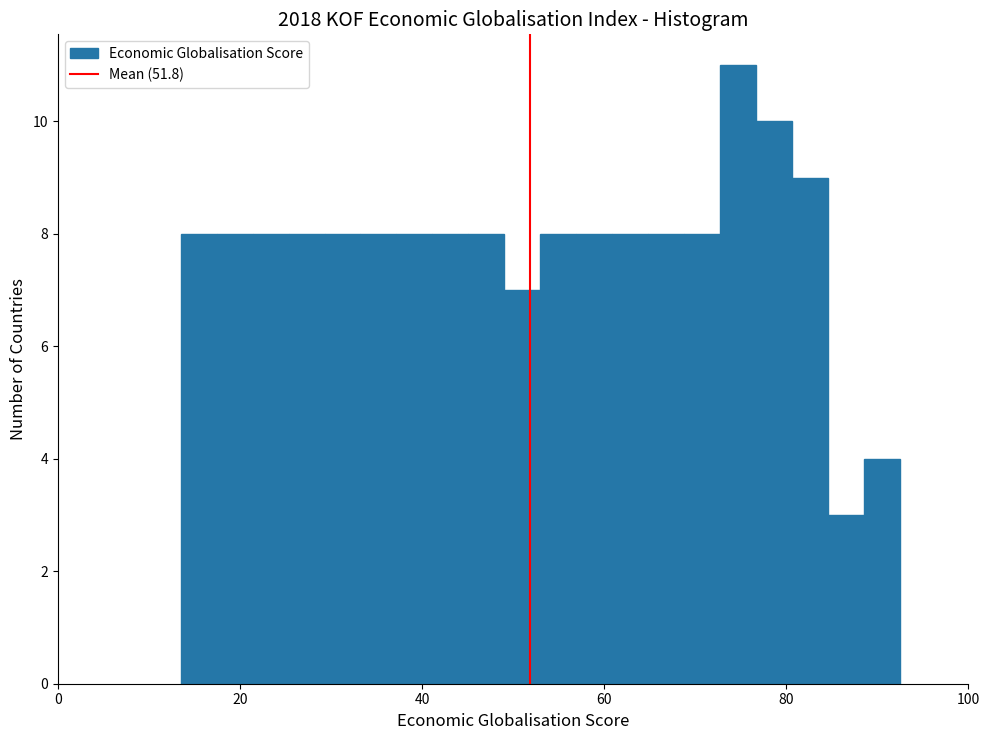

Around what value on the x-axis is the tallest bar? Give the approximate position of its centre, as read against the axis.

74